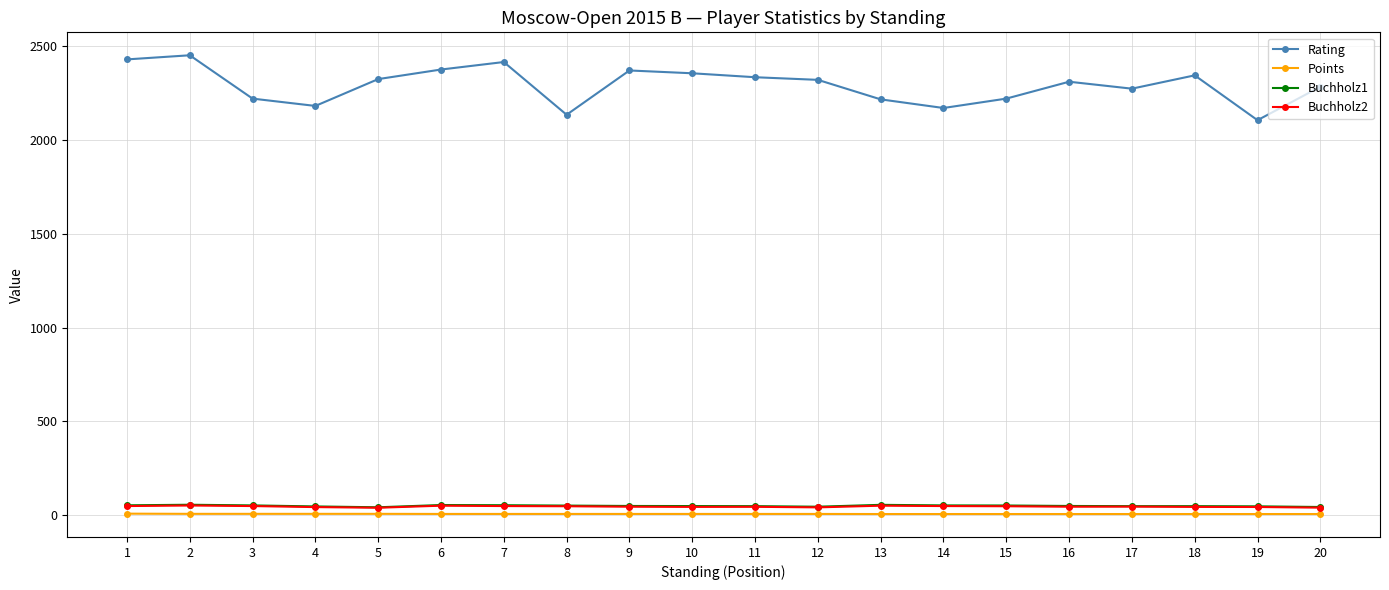

True or false: Rating has more than 2 interior local peaks.

True